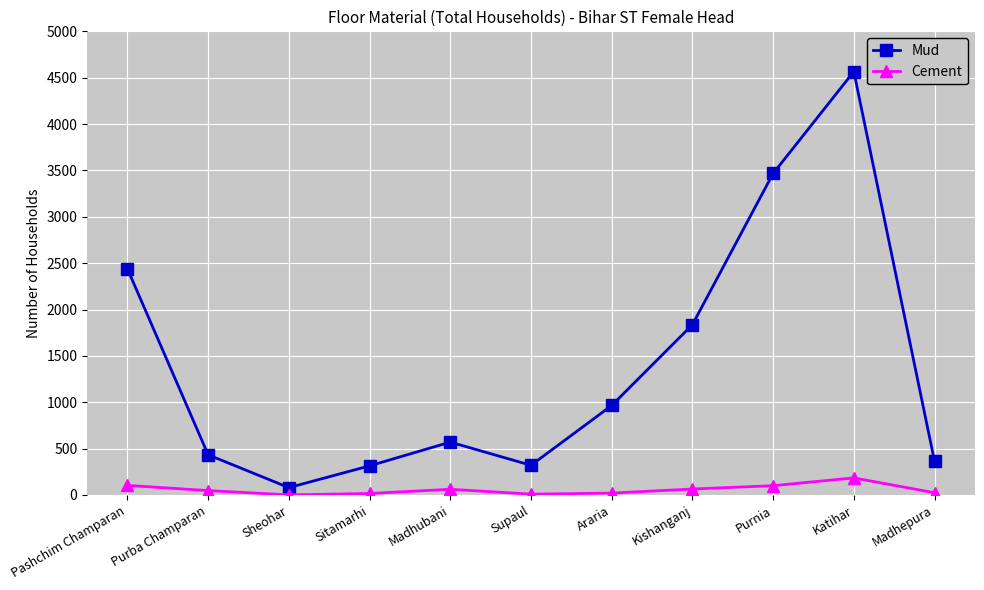

List the series in order of their peak value, lowest first.

Cement, Mud